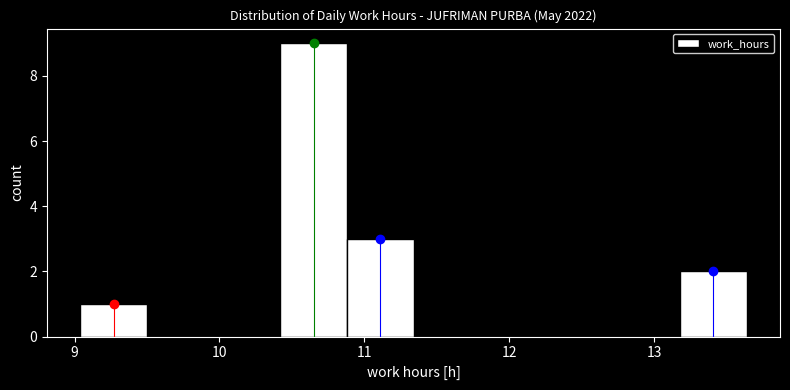

What is the height of the bar covering 10.88 to 11.34 on the x-axis? Neither the bar edges nor the heights are printed on the chart, so give them approximately, as read against the axes.

3